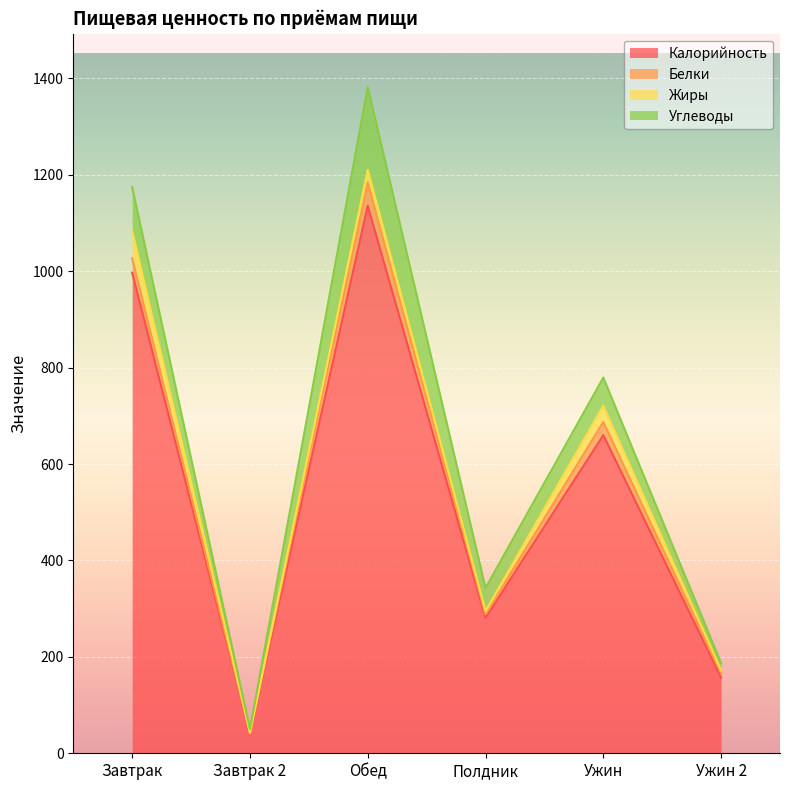

After their last crossing, which series has the higher values: Жиры or Белки?

Белки